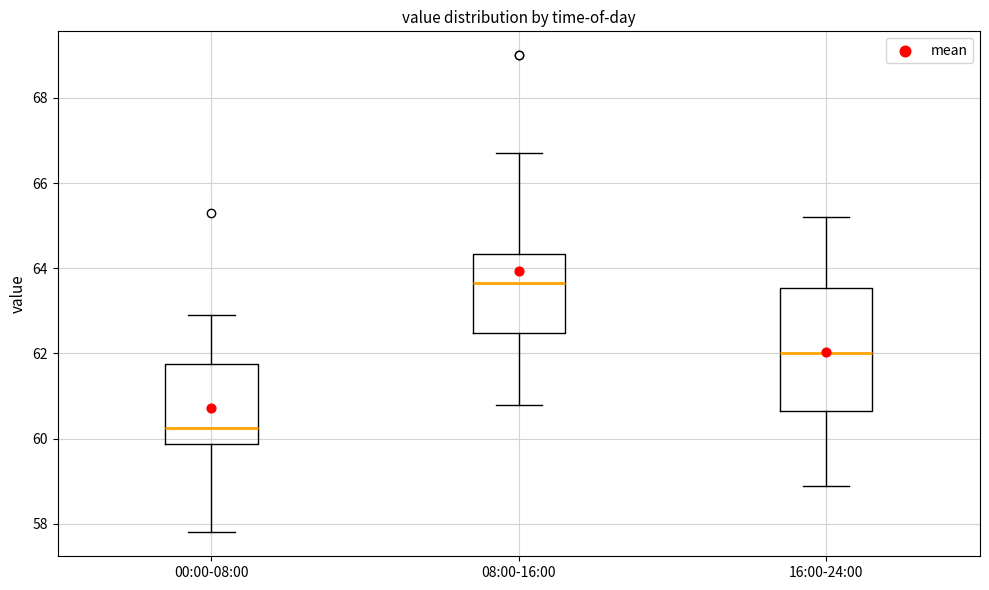

Which box has the lowest median line?

00:00-08:00